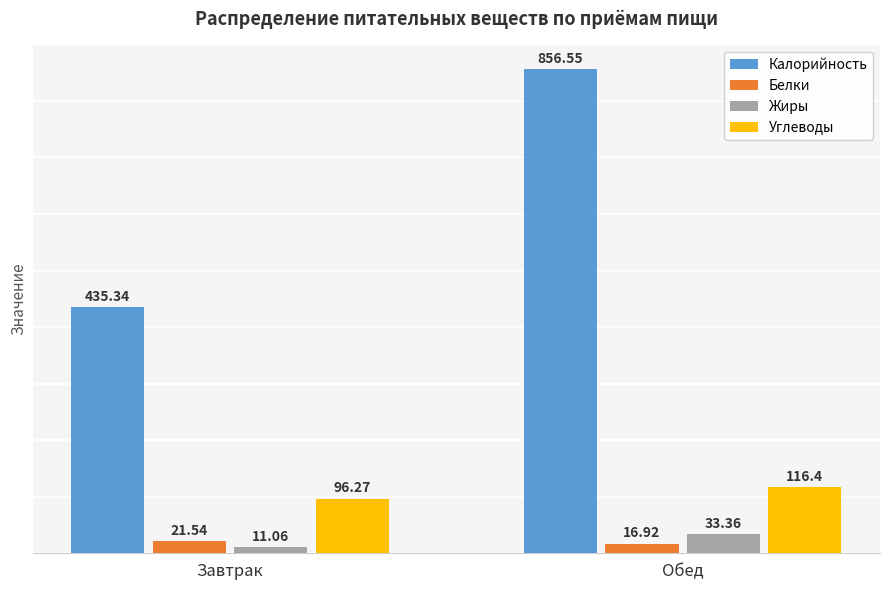

At Завтрак, list the series in order from largest to smallest.

Калорийность, Углеводы, Белки, Жиры